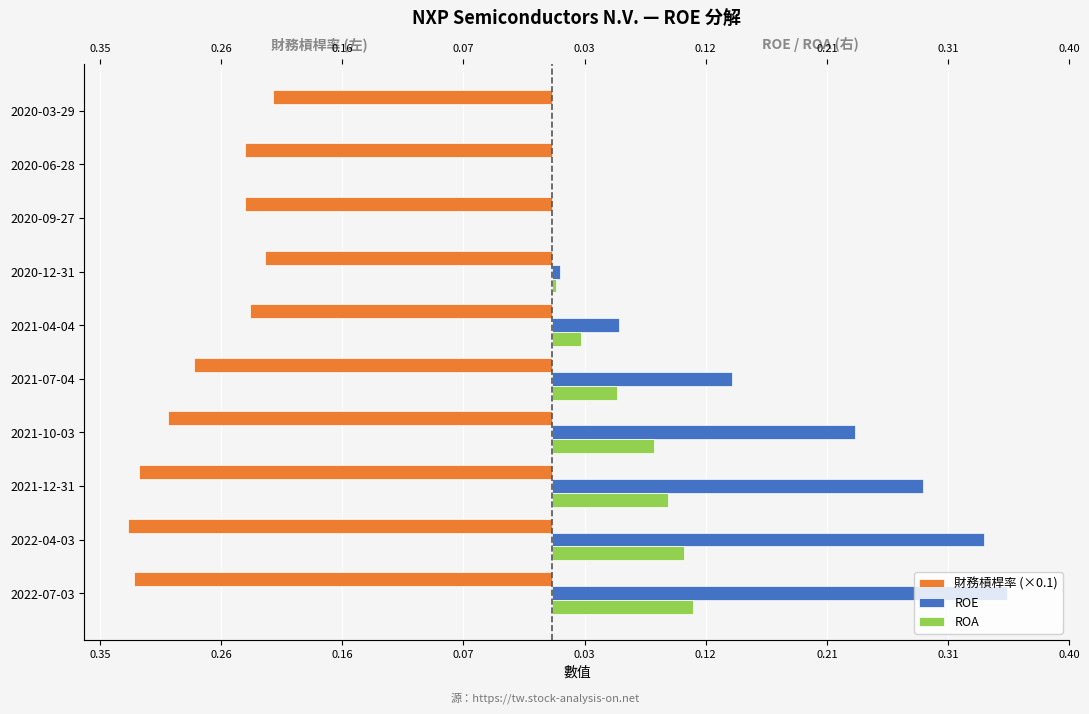

Does the chart contain any negative values?

Yes